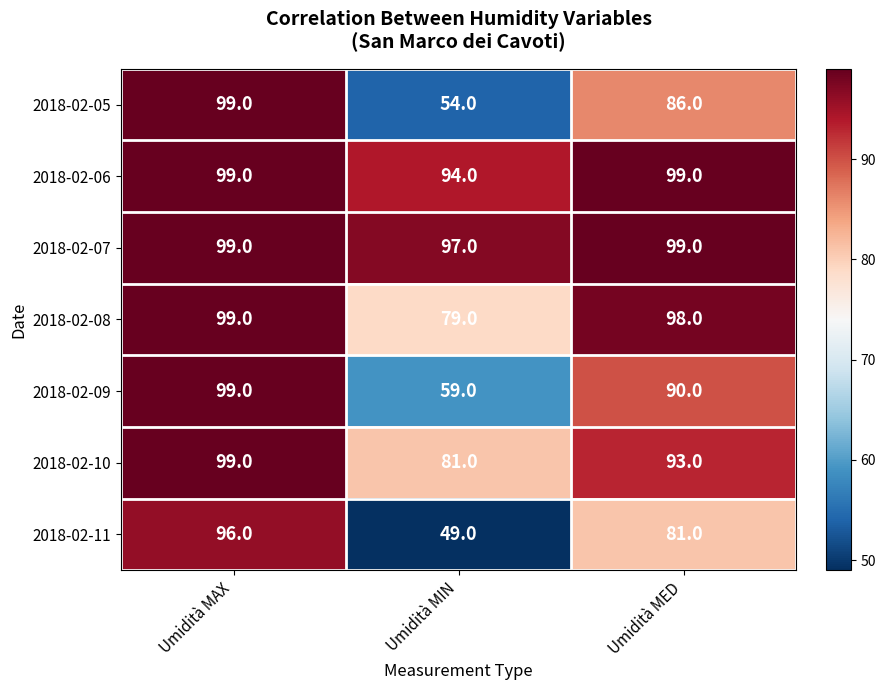

At Umidità MIN, list the series in order from smallest to largest.

2018-02-11, 2018-02-05, 2018-02-09, 2018-02-08, 2018-02-10, 2018-02-06, 2018-02-07